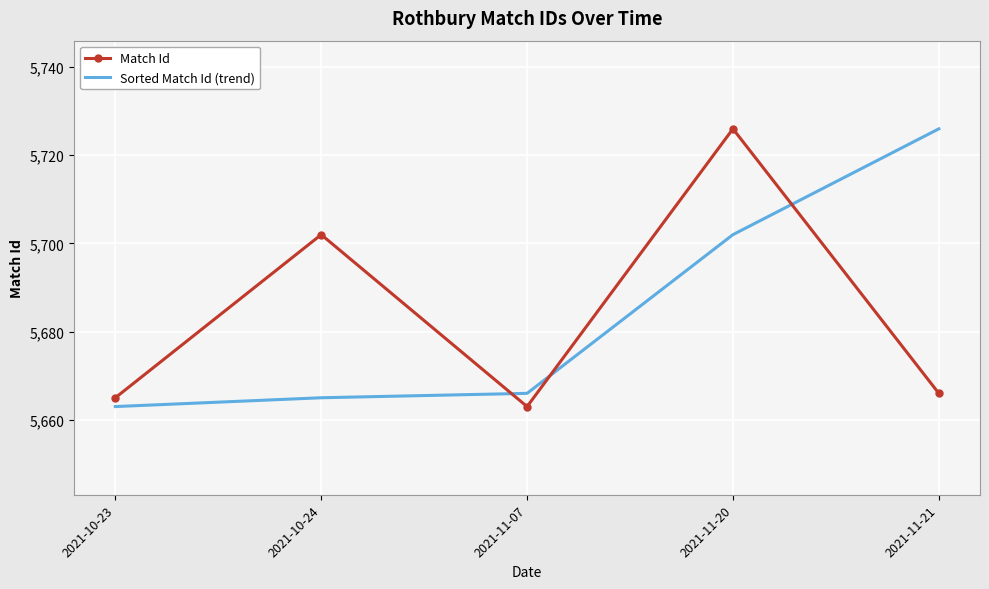

True or false: Match Id has a value of 5702 at 2021-10-24.

True